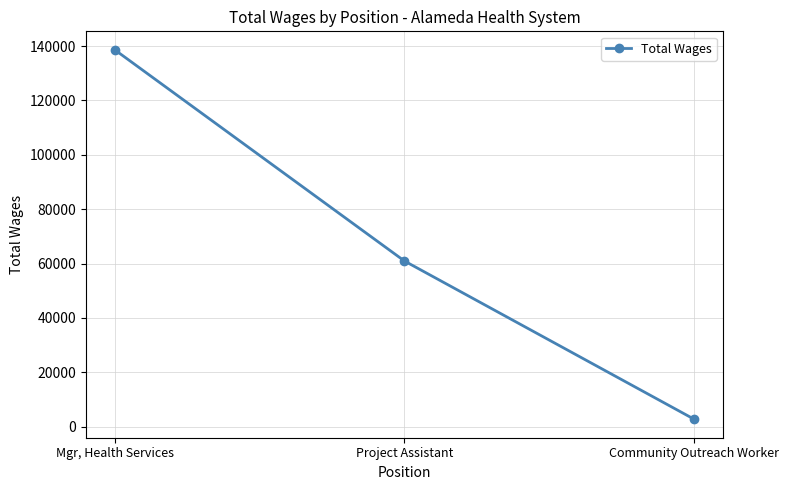

The chart shows a value of 21232 at Project Assistant. True or false?

False